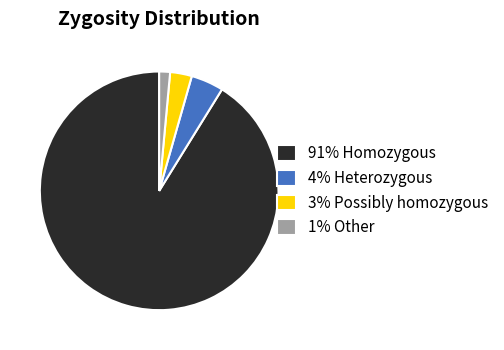

Which has a higher value, 91% Homozygous or 4% Heterozygous?

91% Homozygous